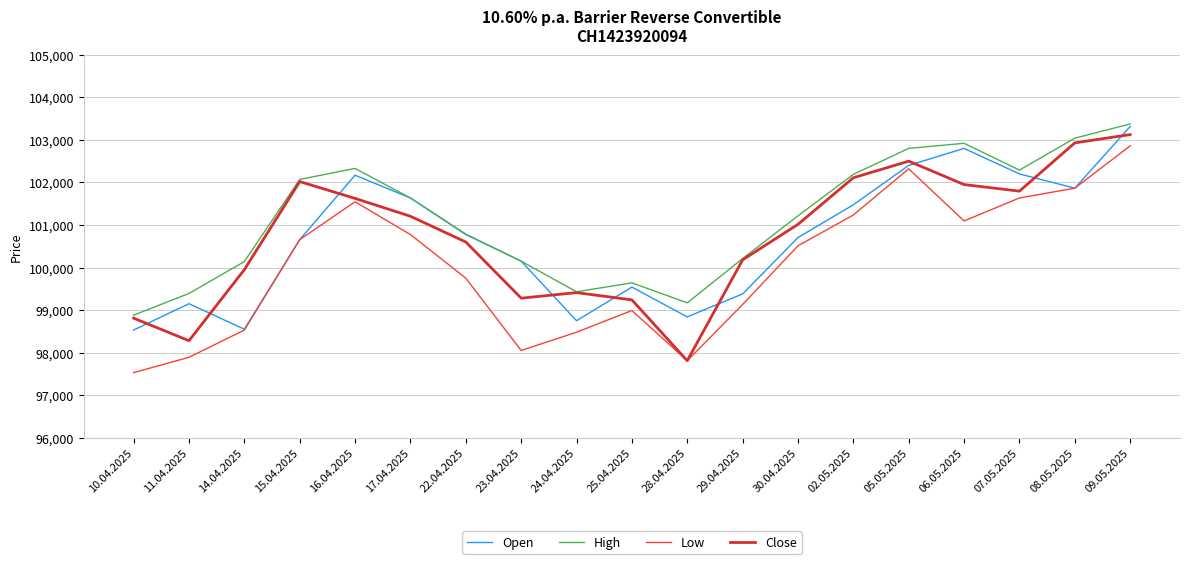

Which series has the widest spread of values?

Low